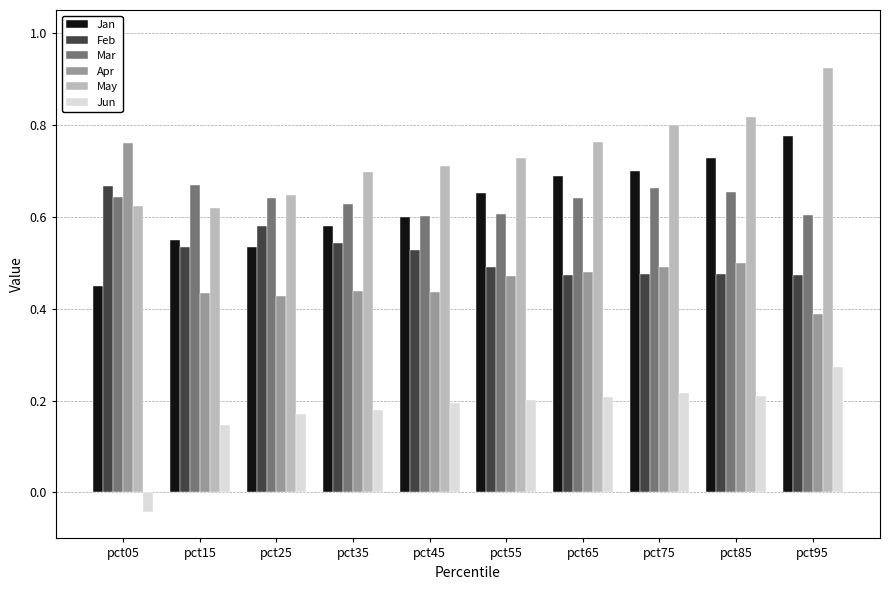

At which category does the chart reach its minimum across all series?

pct05